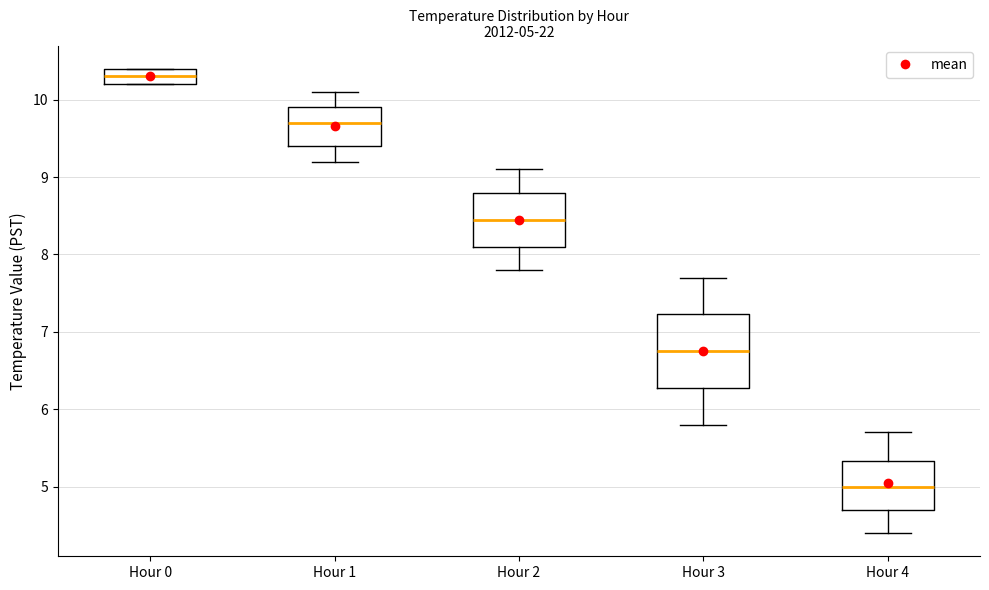

Comparing the boxes themselves (not the whiskers), which one is the tallest?

Hour 3